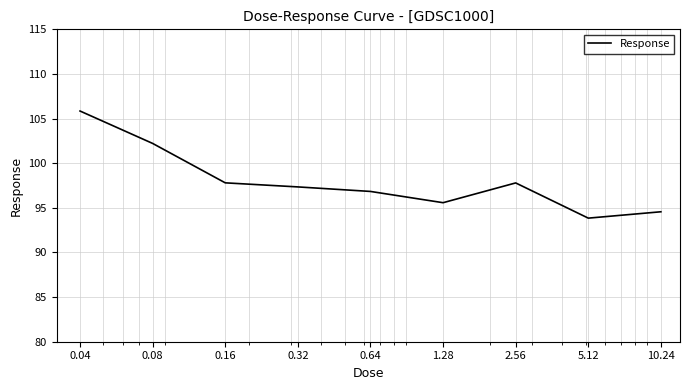

Does the chart have visible grid lines?

Yes